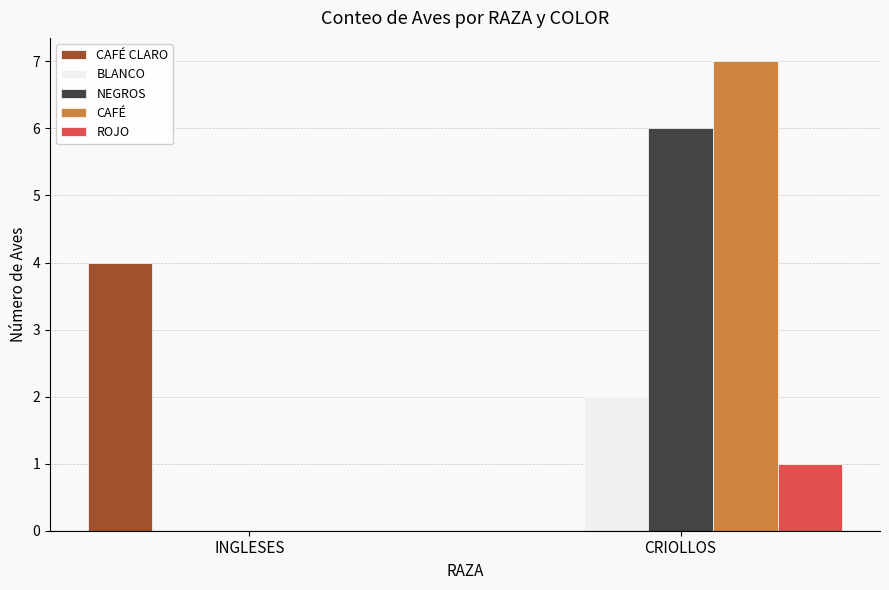

At which category is the sum across all series the highest?

CRIOLLOS